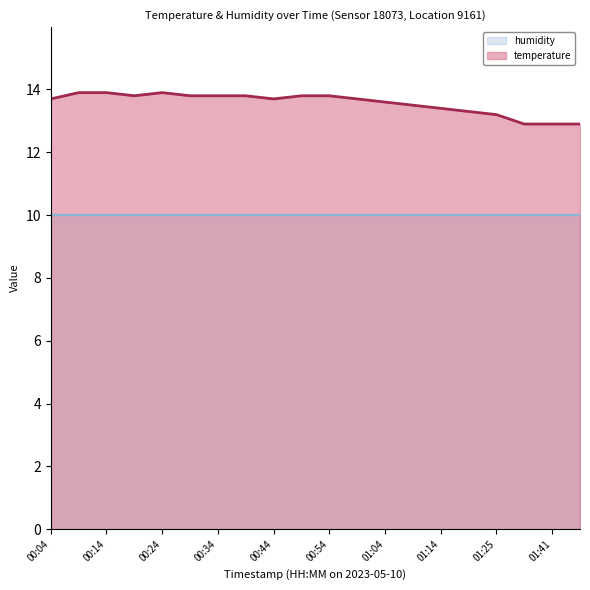

What position from the right is 01:41?

2